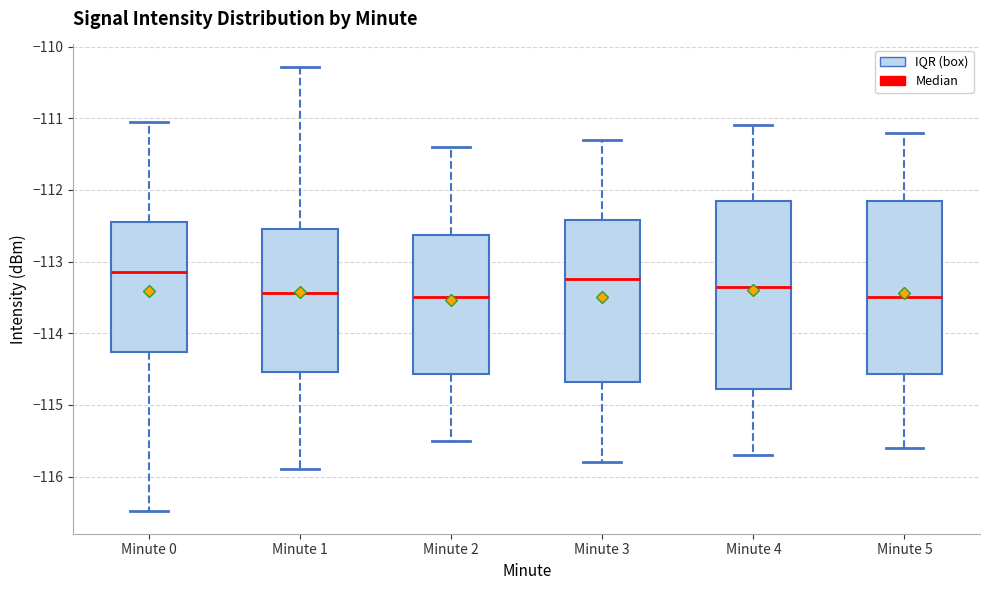

Which box is the tallest, from its lower edge to its upper edge?

Minute 4